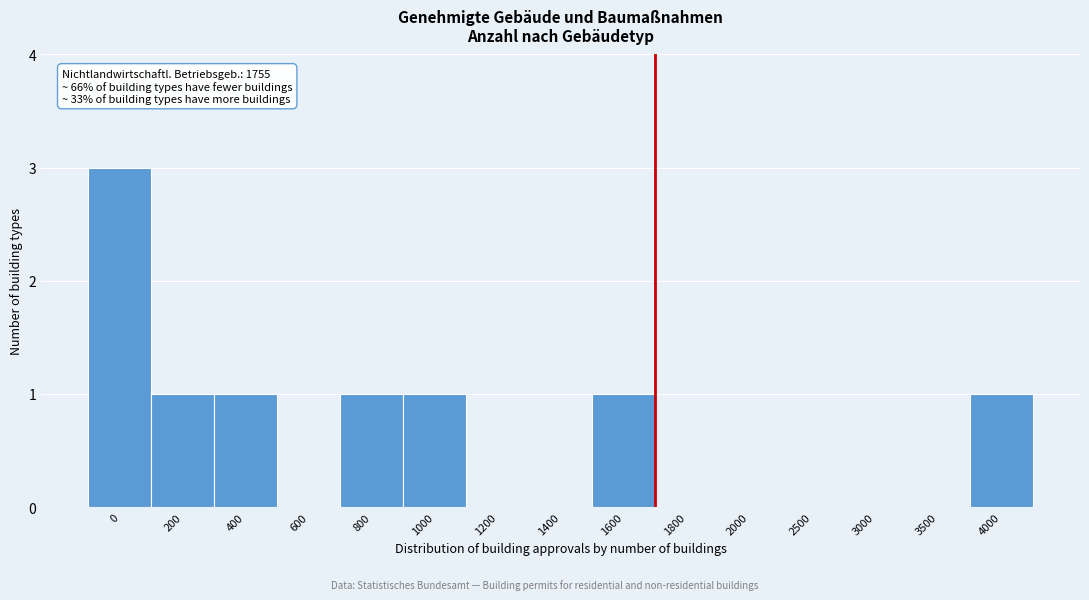

Reading left to right, transcribe all the data shown in this chart.

0=3	200=1	400=1	600=0	800=1	1000=1	1200=0	1400=0	1600=1	1800=0	2000=0	2500=0	3000=0	3500=0	4000=1